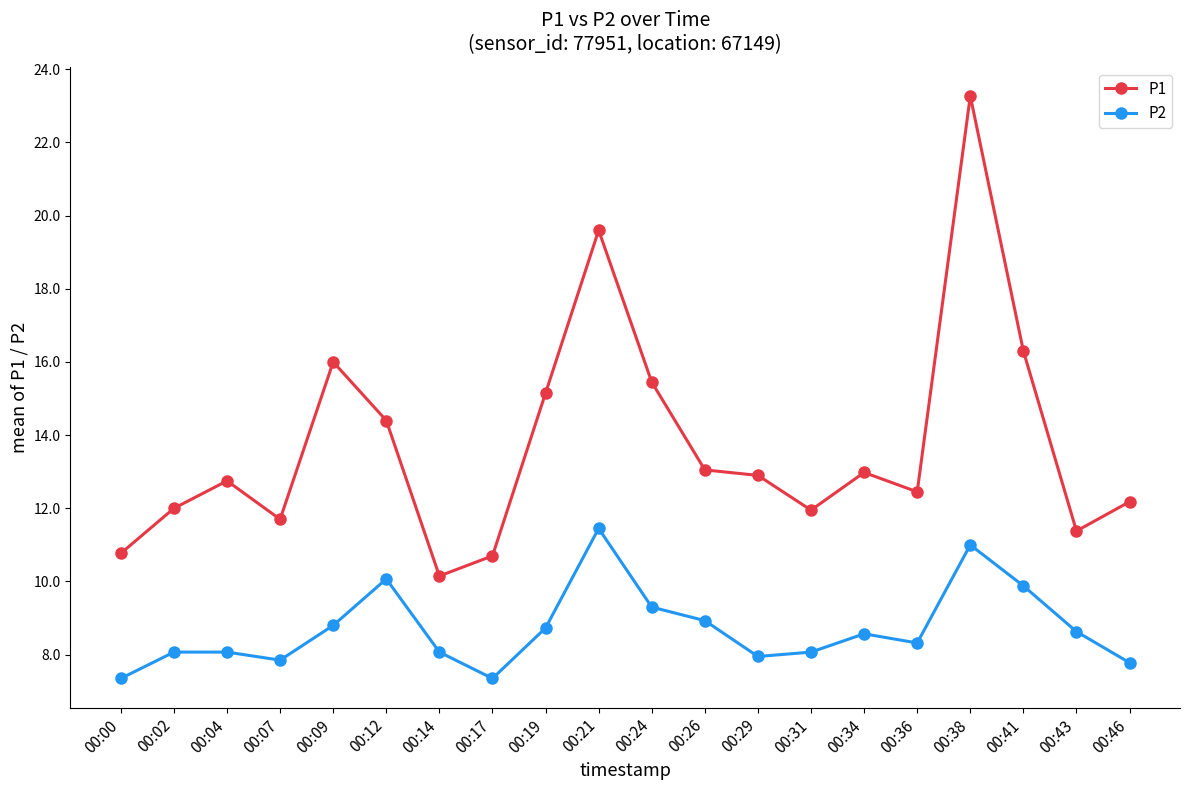

Where is the first local minimum for P2?

00:07